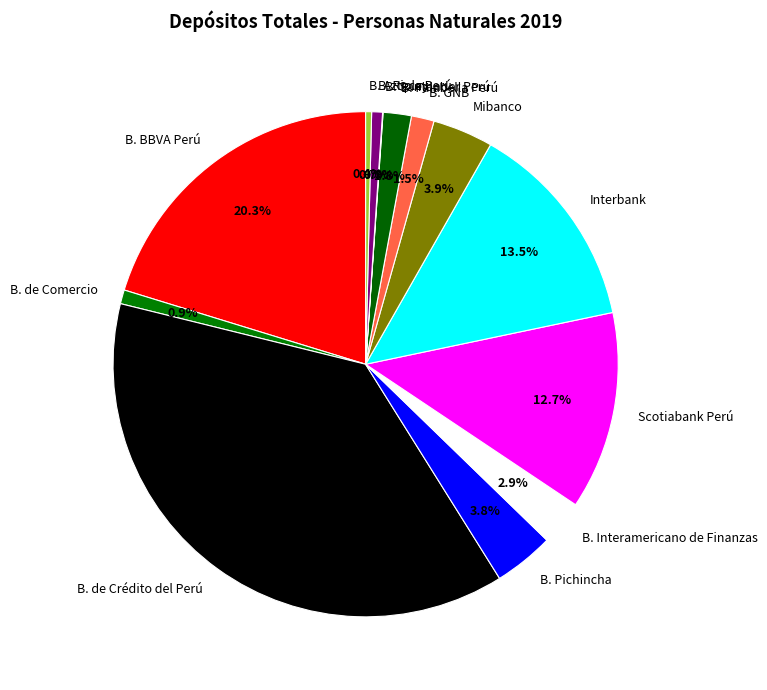

Which has a higher value, Interbank or Mibanco?

Interbank